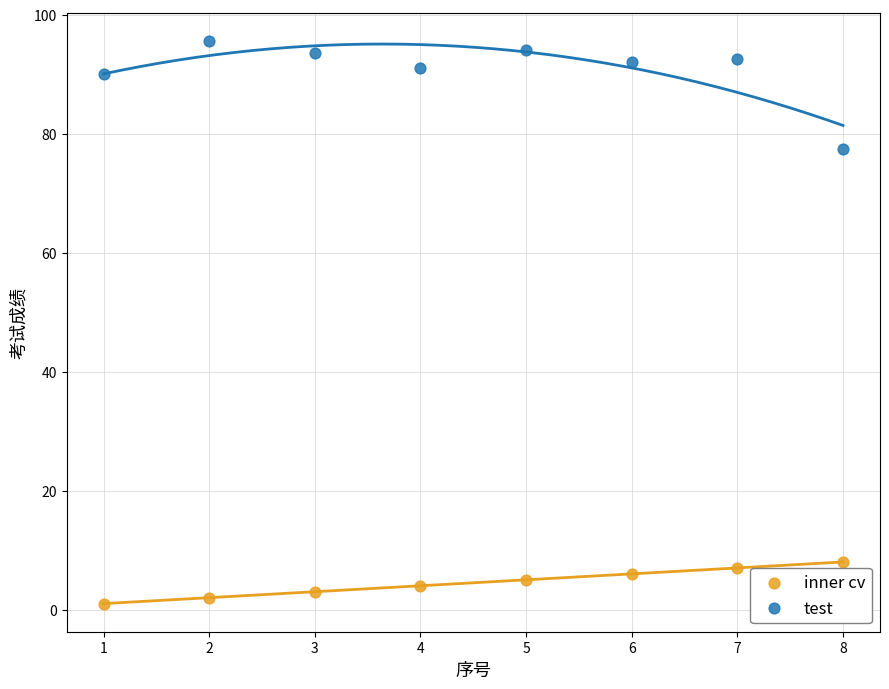

What is the X range (max minus min) for the scatter plot?

7.0